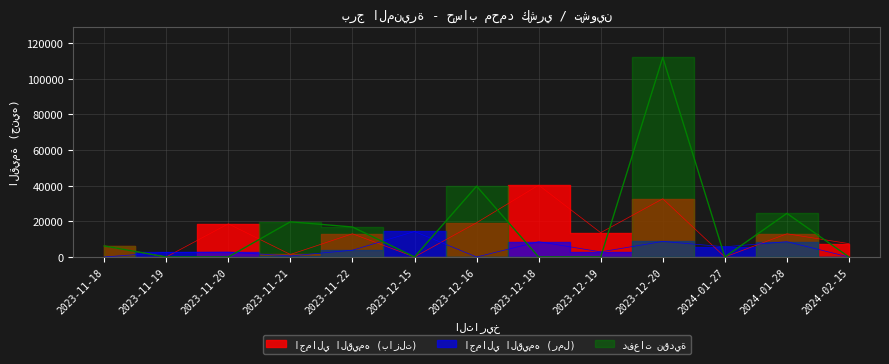

True or false: دفعات نقدية has a value of 0 at 2023-12-18.

True